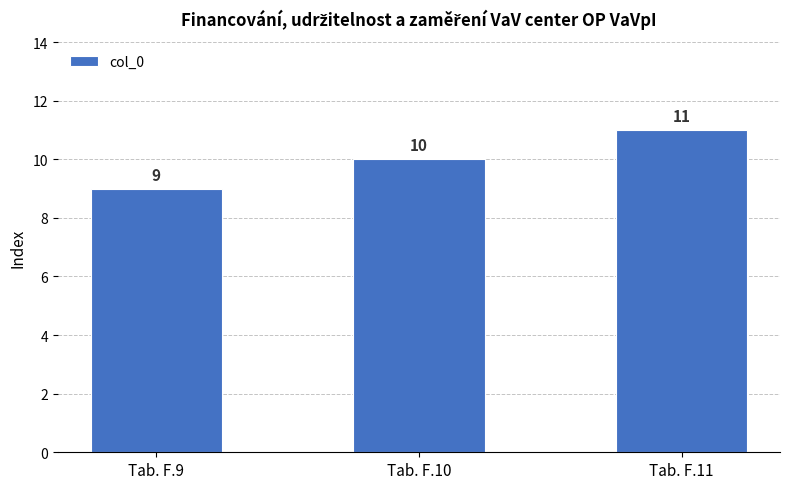

What is the approximate value at Tab. F.10?

10